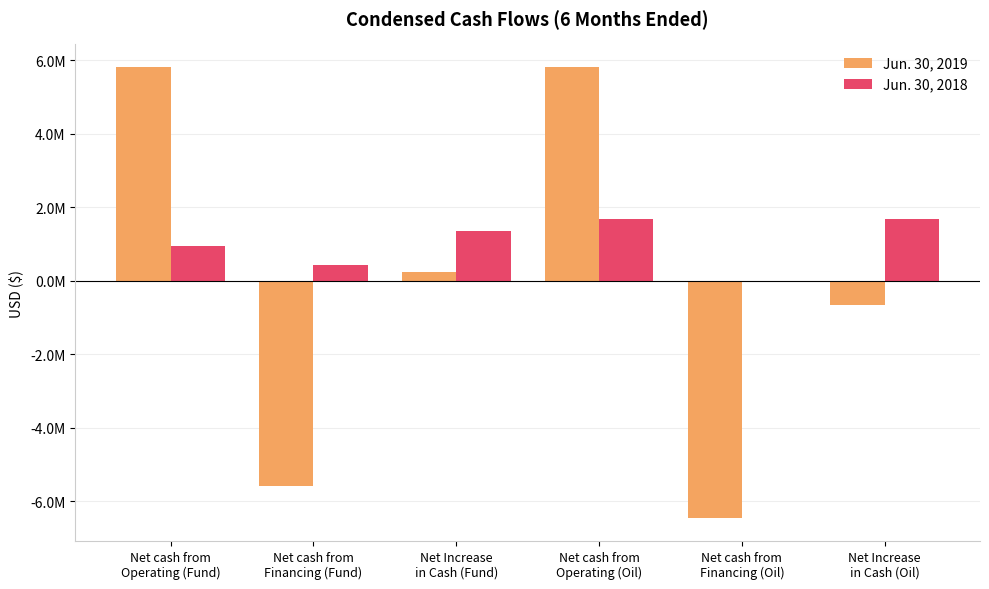

What are all the series names shown in the legend?

Jun. 30, 2019, Jun. 30, 2018